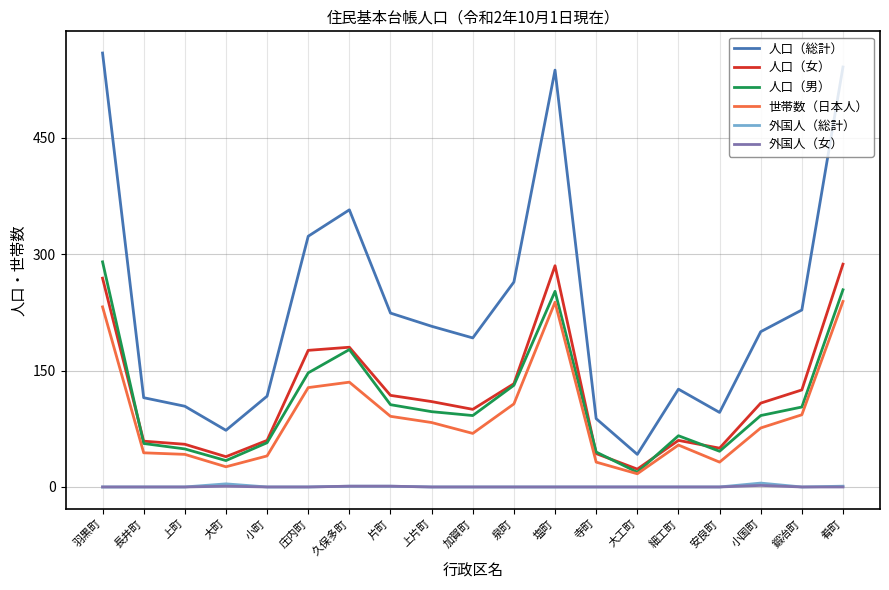

How many interior local peaks does the 人口（総計） series have?

3